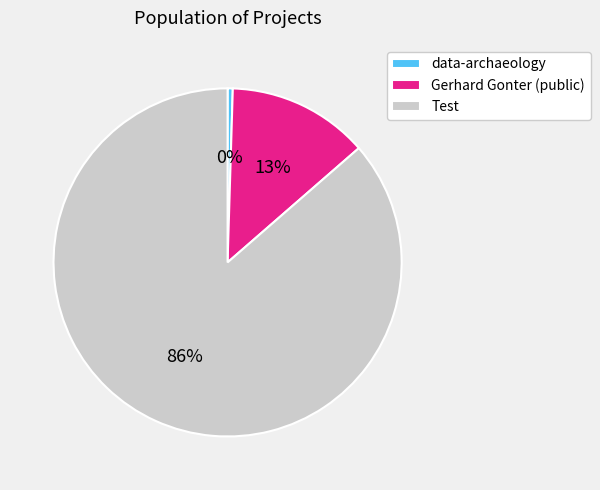

True or false: Gerhard Gonter (public) accounts for 7% of the total.

False